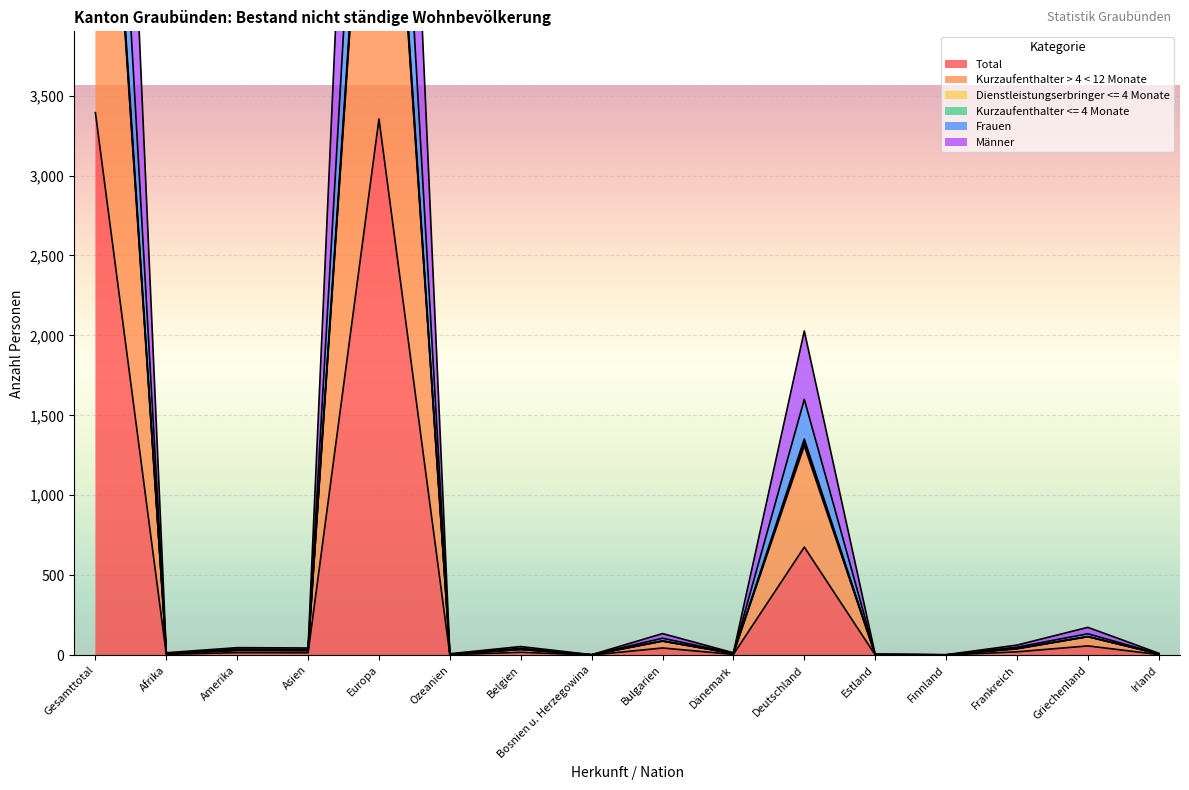

Where is Total nearest to the value 1697?

Deutschland